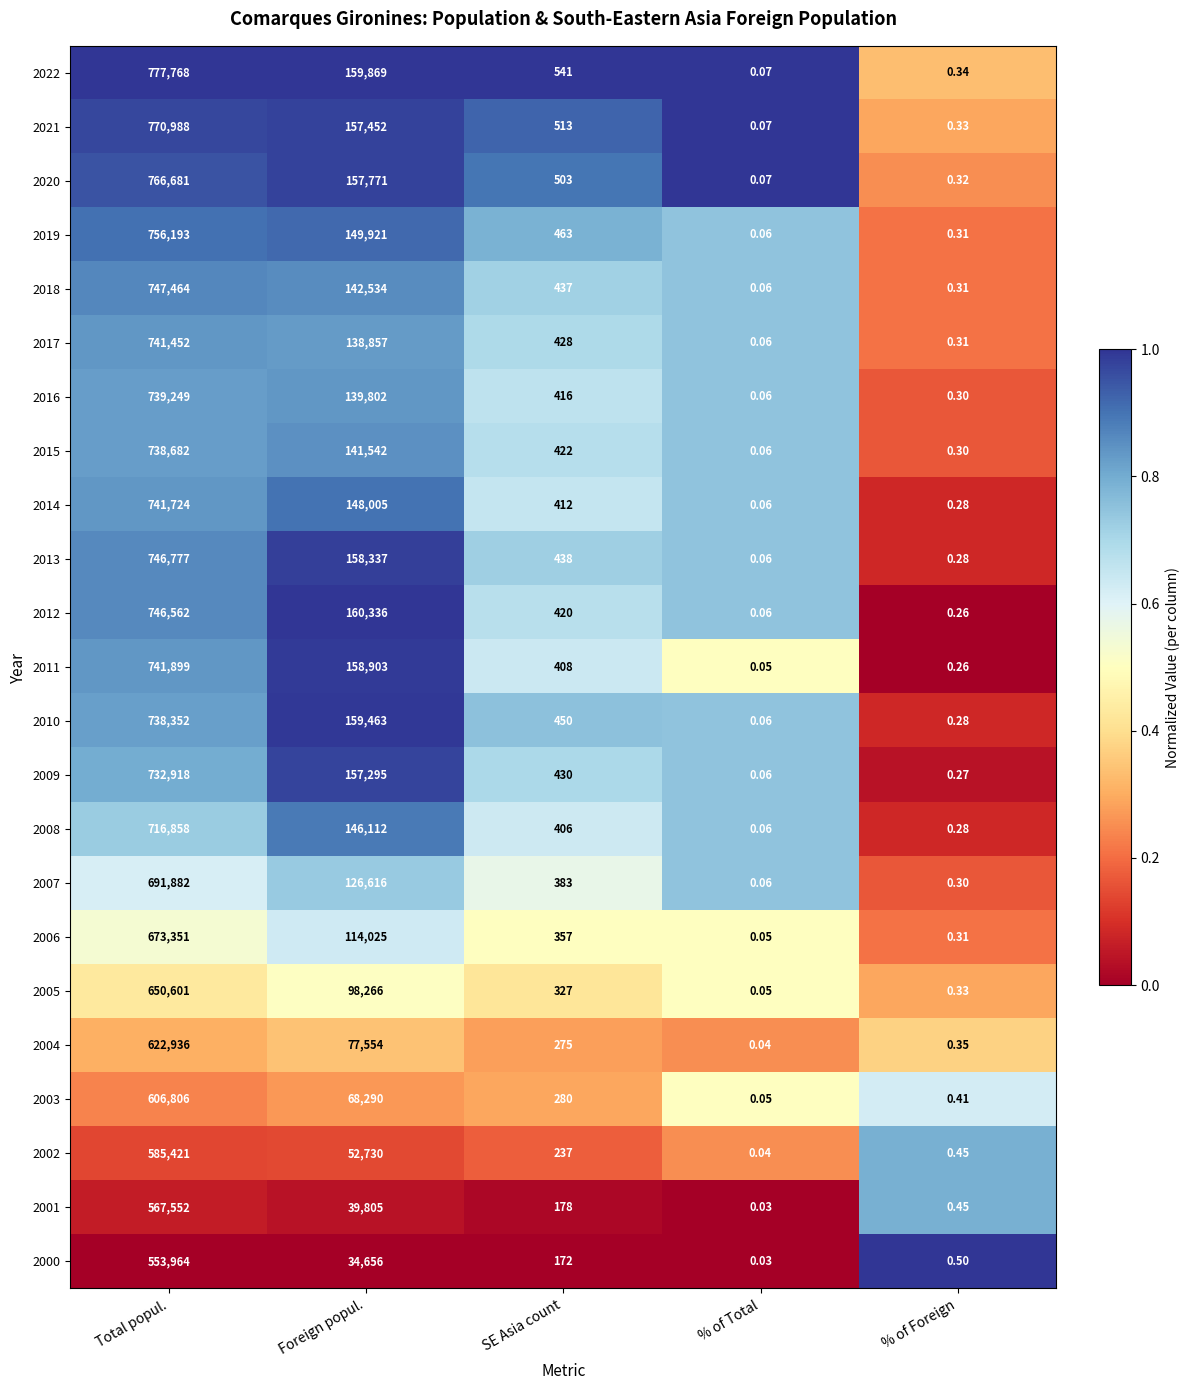

Is the value of 2009 at % of Total greater than the value of 2007 at SE Asia count?

No